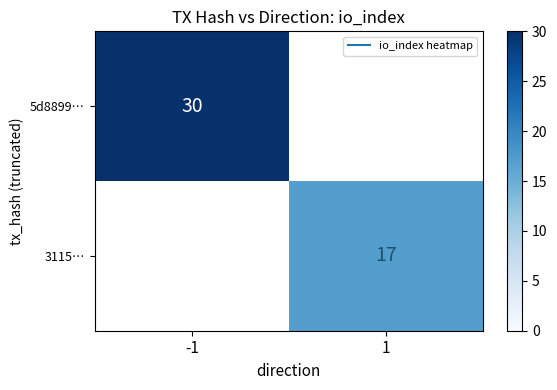

How many positive values does the 5d8899… series have?

1